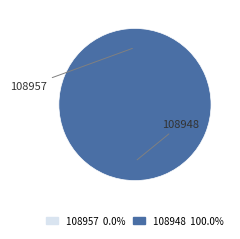

How many segments does this pie chart have?

2